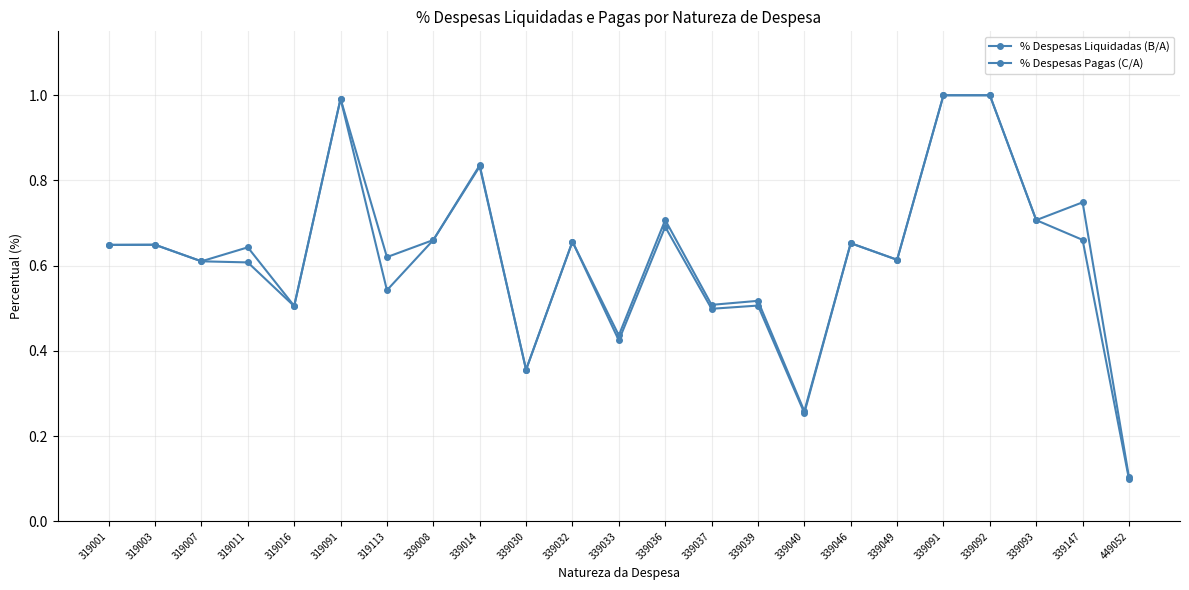

What is the maximum value for % Despesas Liquidadas (B/A)?

1.0